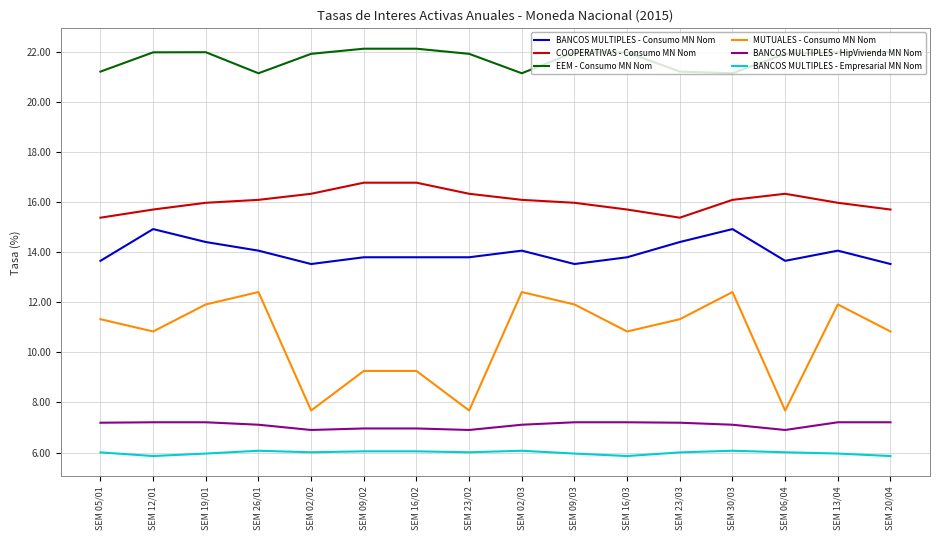

Rank the series at SEM 23/02 from lowest to highest value.

BANCOS MULTIPLES - Empresarial MN Nom, BANCOS MULTIPLES - HipVivienda MN Nom, MUTUALES - Consumo MN Nom, BANCOS MULTIPLES - Consumo MN Nom, COOPERATIVAS - Consumo MN Nom, EEM - Consumo MN Nom